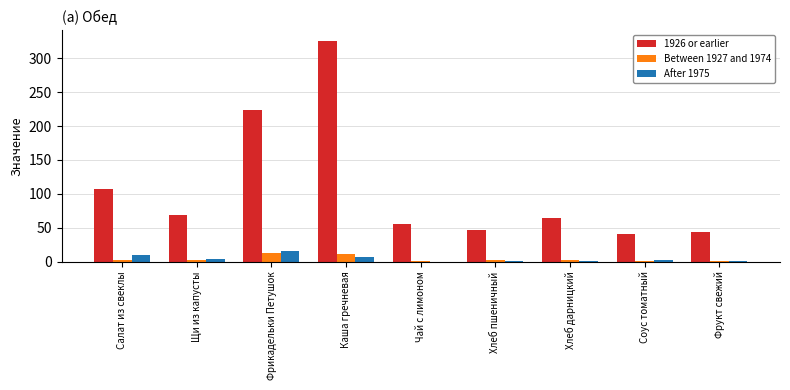

Which series has the largest total across all categories?

1926 or earlier